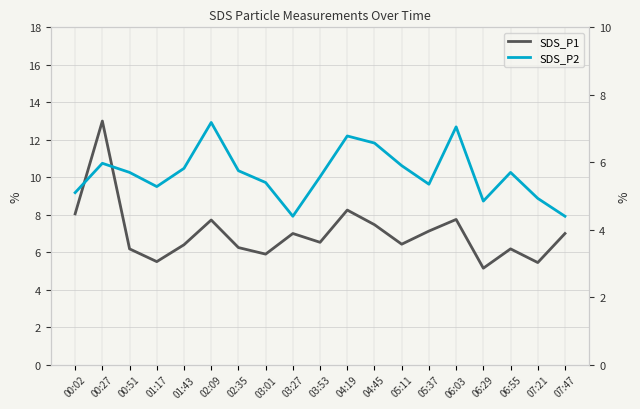

What is the label of the 17th point from the right?

00:51